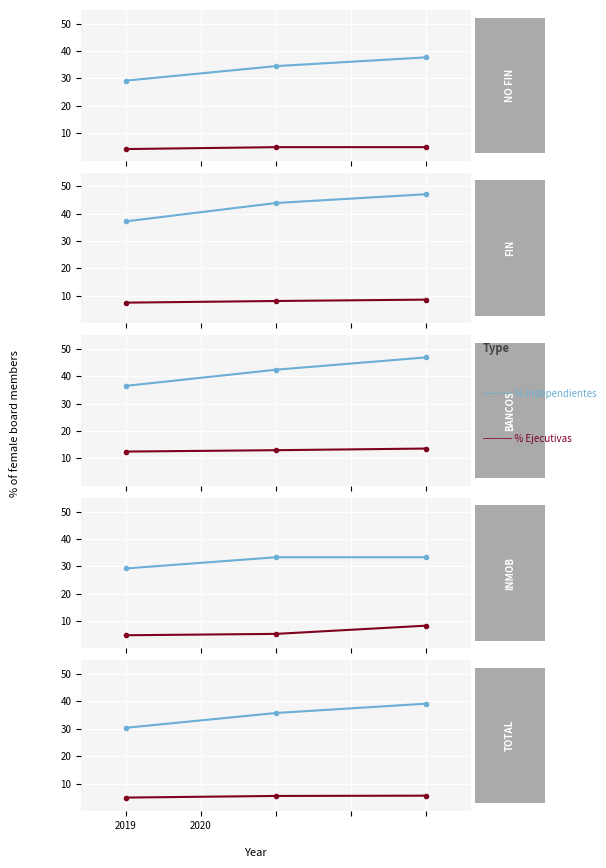

The % Ejecutivas series shows 2.4 at 2020. True or false?

False